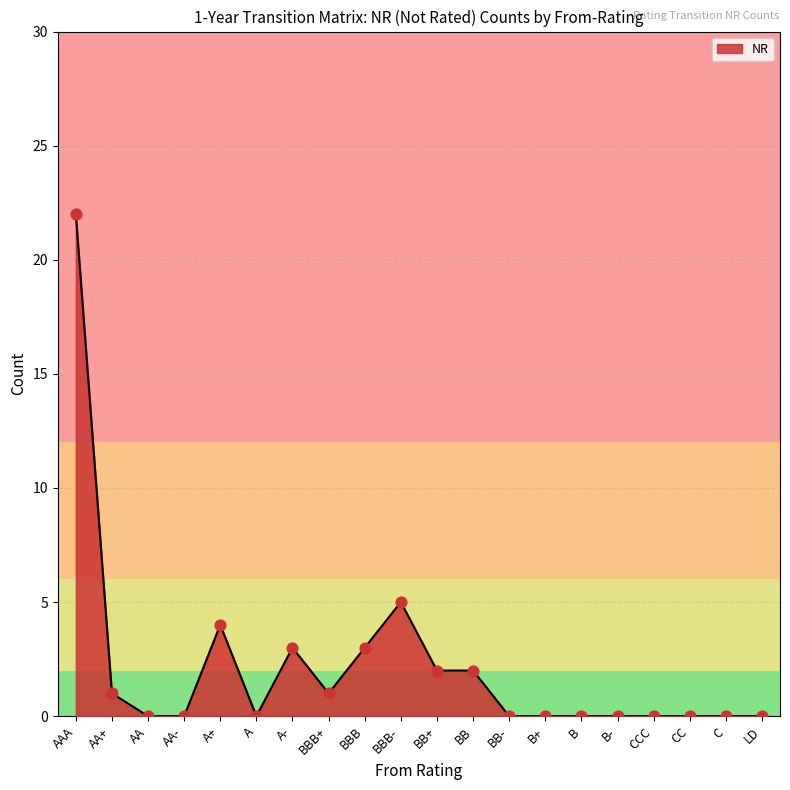

Which has a higher value, AA- or BB?

BB